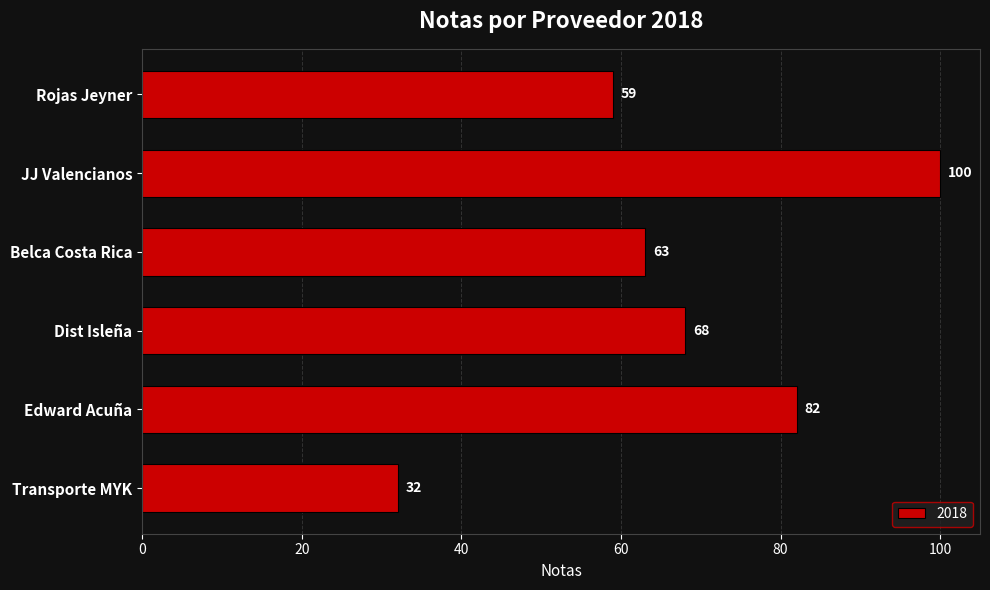

Where is the data nearest to the value 66?

Dist Isleña